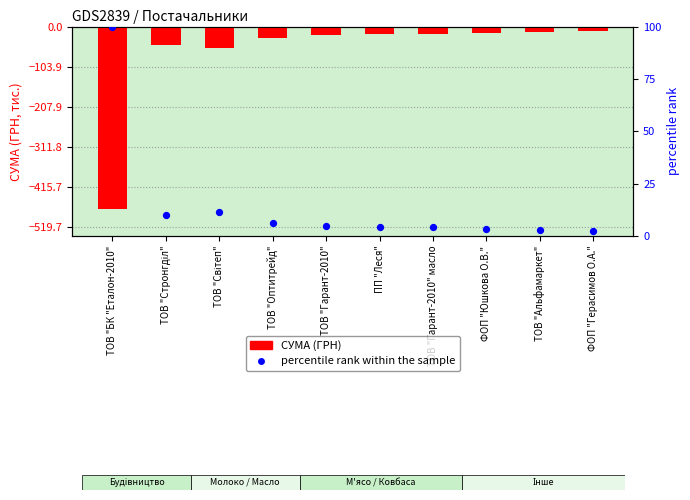

Which series contains the lowest Y value?

СУМА (ГРН)